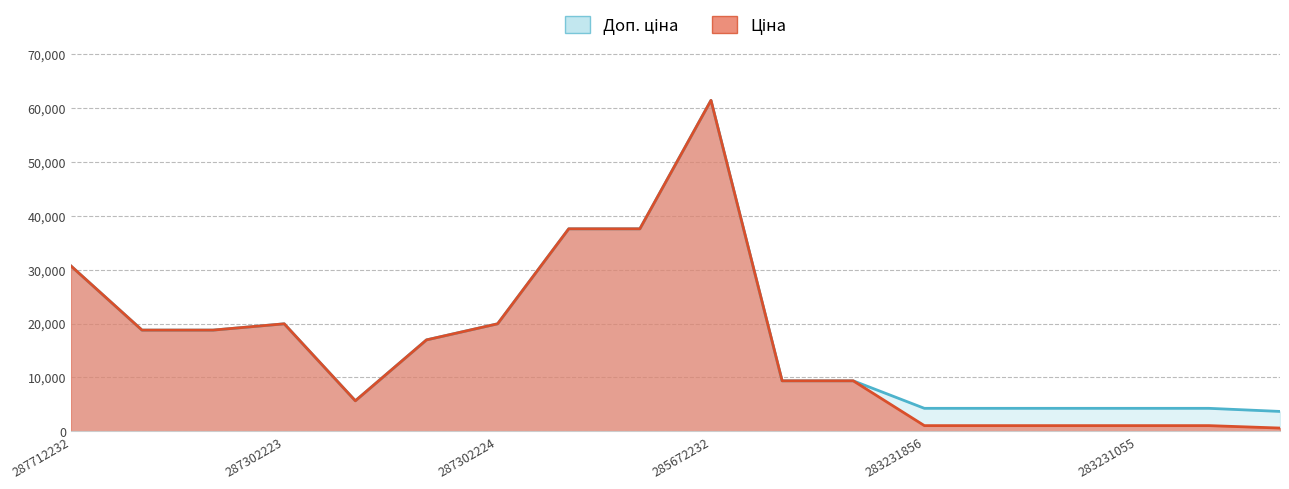

Which category has the lowest value in the Доп. ціна series?

281731856